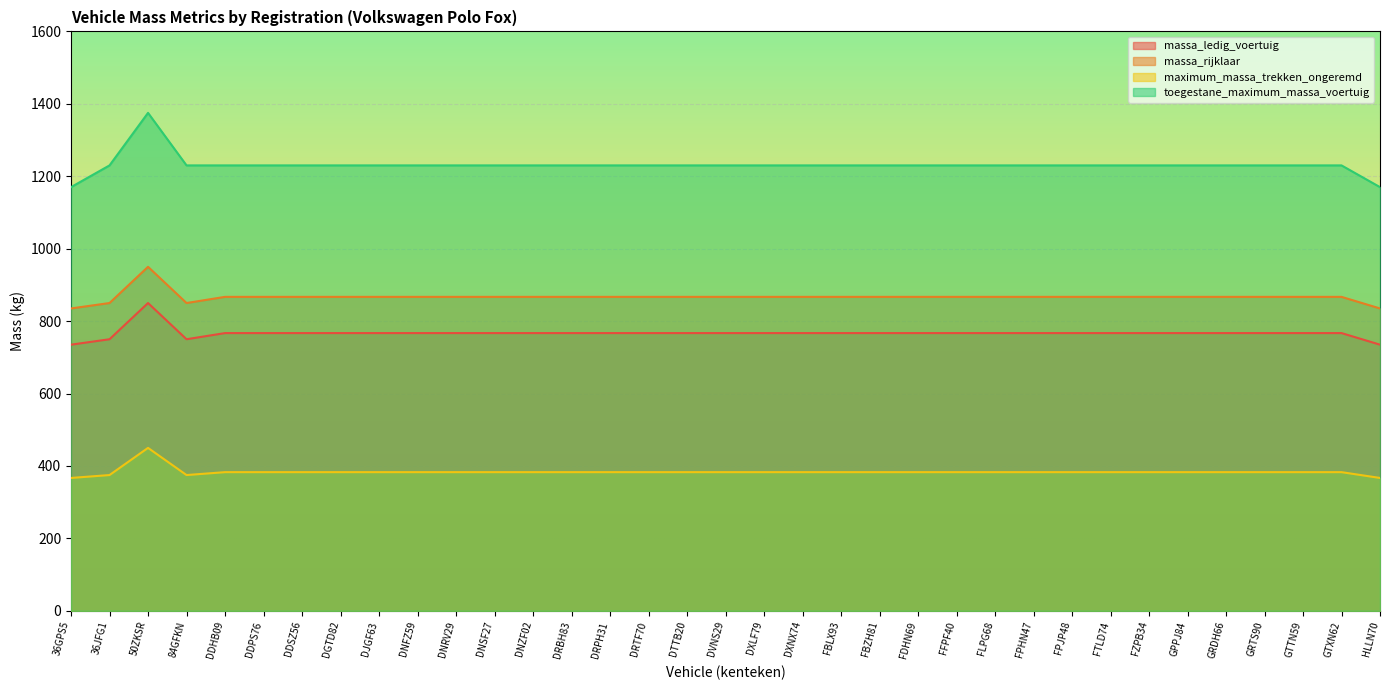

What position from the left is GTXN62?

34